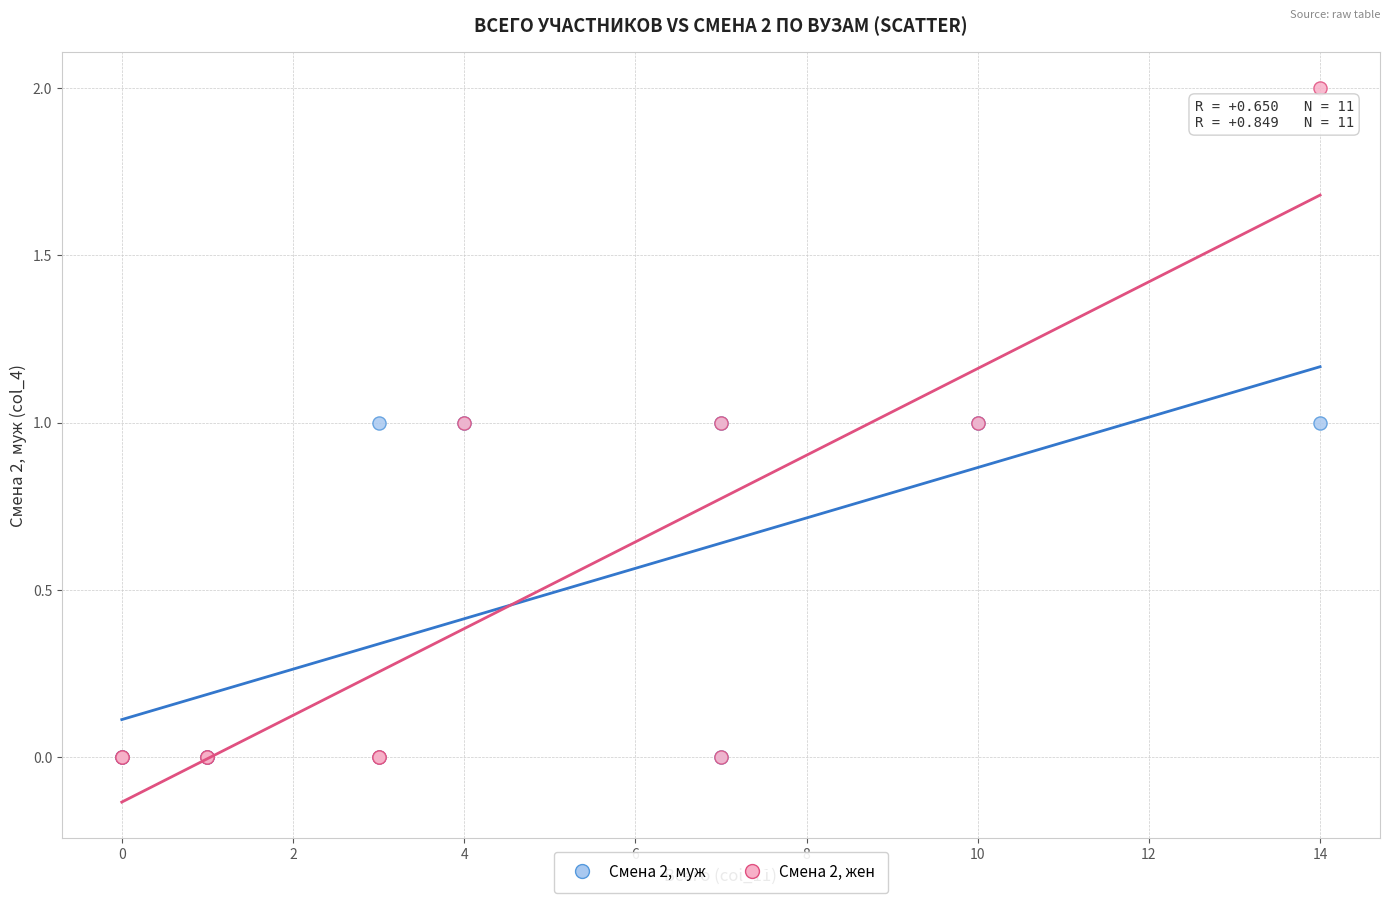

Which series contains the highest Y value?

Смена 2, жен